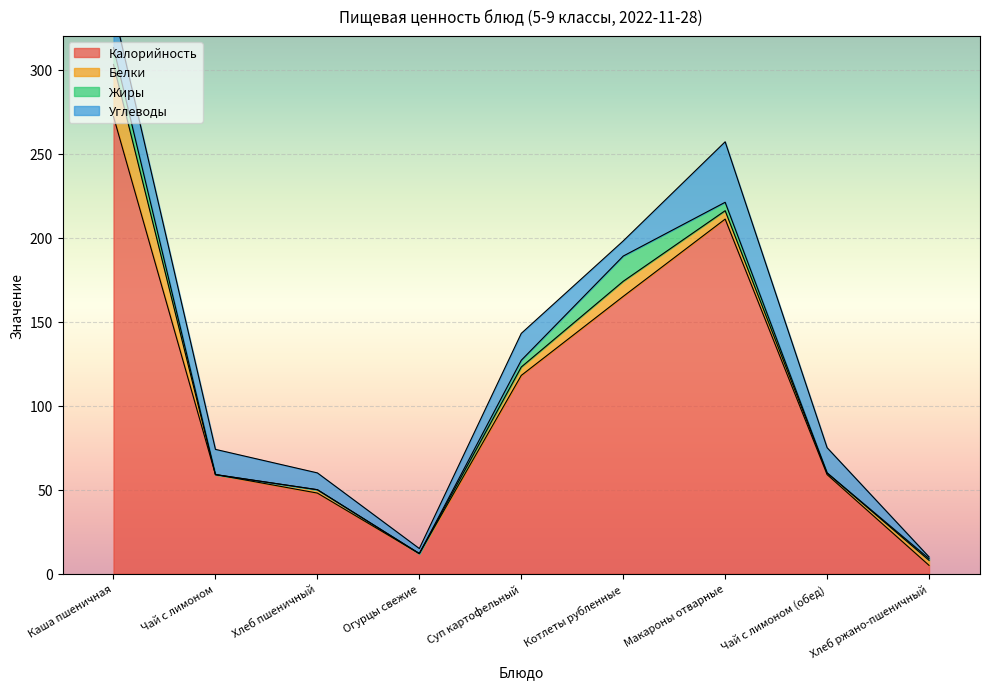

Reading left to right, transcribe all the data shown in this chart.

Калорийность: 272	59	48	12	118	165	211	59	5
Белки: 31	0	2	0	5	9	5	1	3
Жиры: 10	0	0	0	4	15	5	0	1
Углеводы: 23	15	10	3	16	9	36	15	1